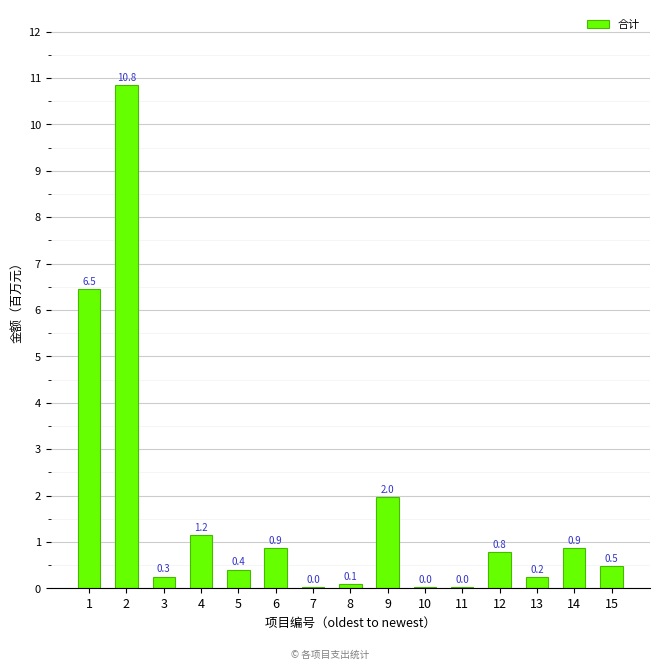

What is the approximate value at 6?

0.9